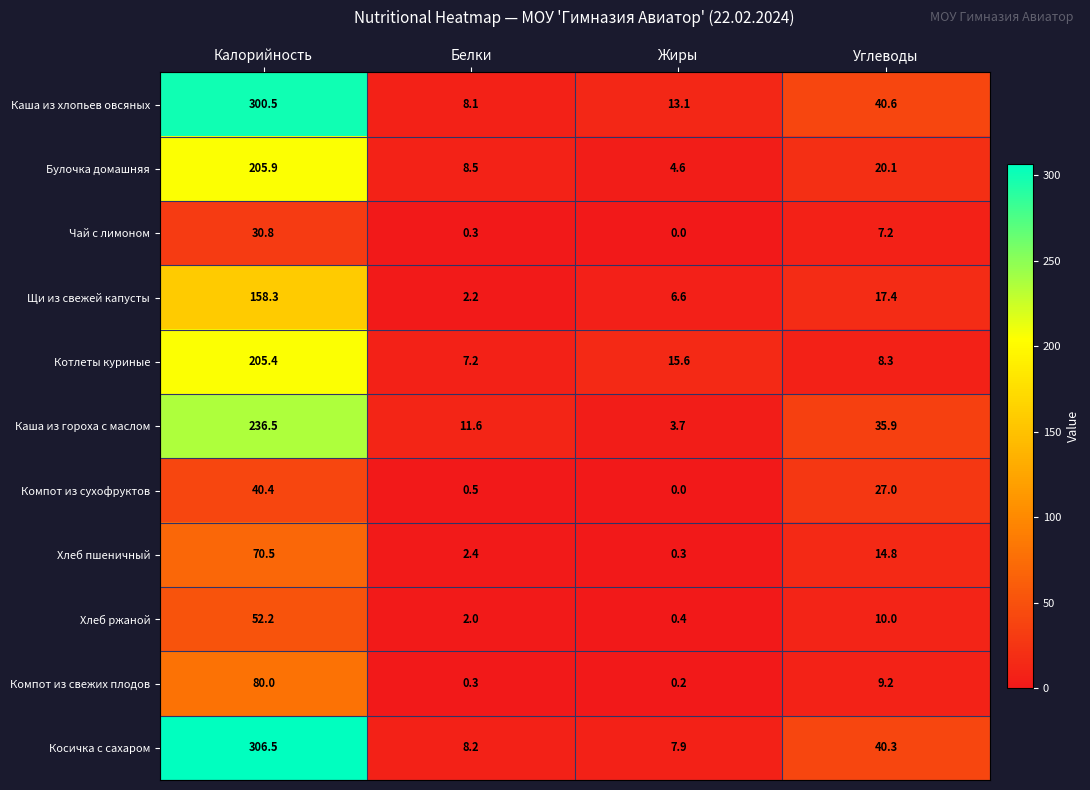

At which category is the sum across all series the highest?

Калорийность